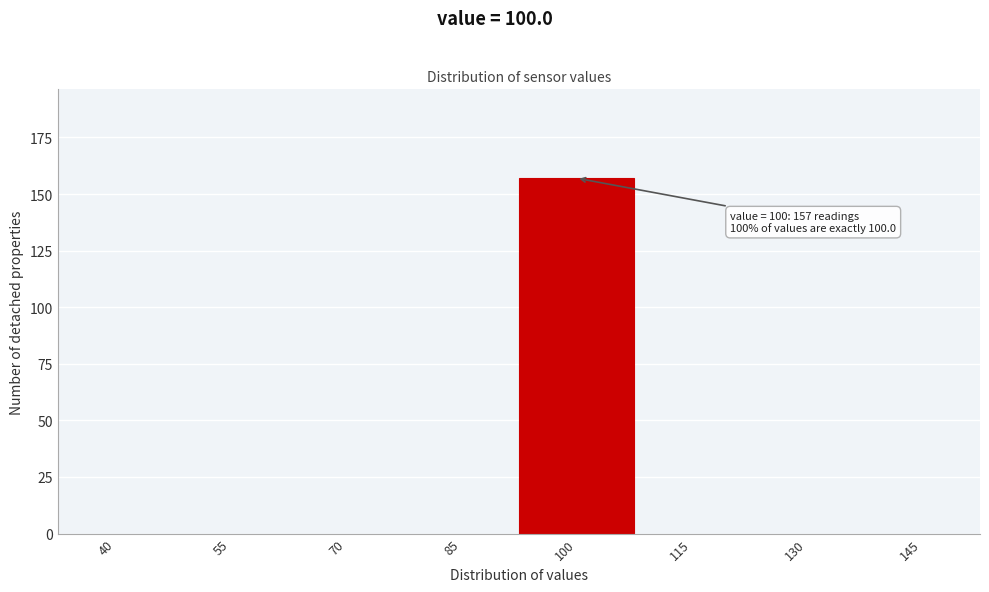

Reading left to right, transcribe all the data shown in this chart.

40=0	55=0	70=0	85=0	100=157	115=0	130=0	145=0